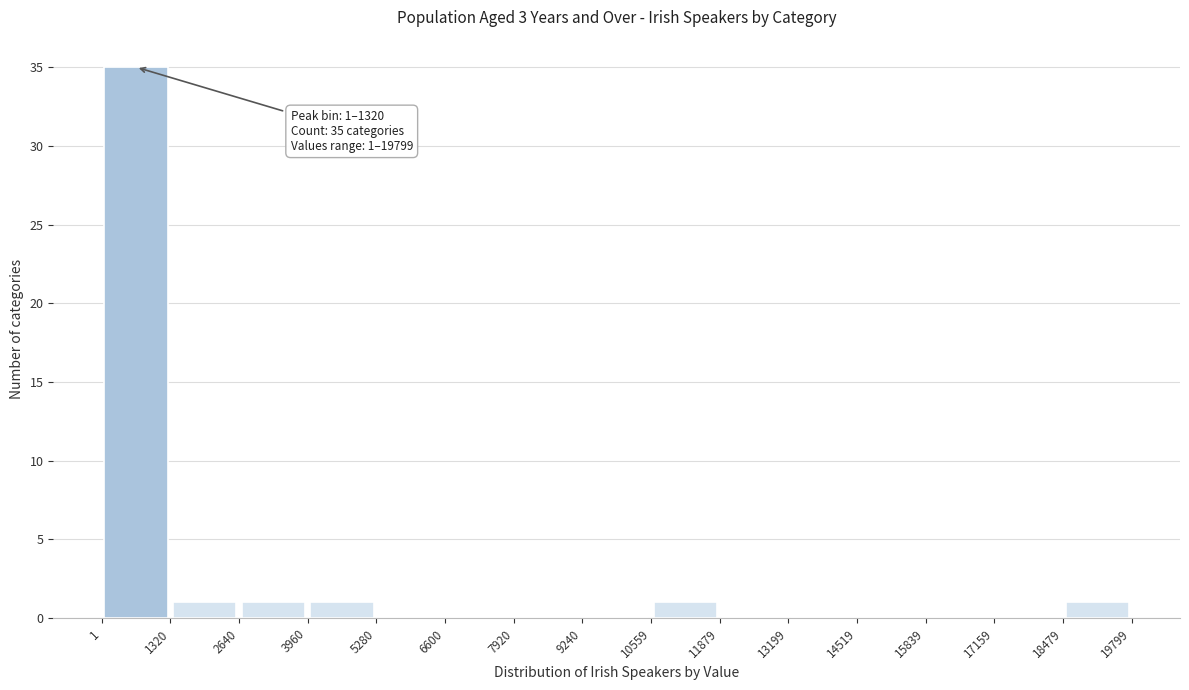

Which range on the x-axis has the tallest bar?

1 to 1320